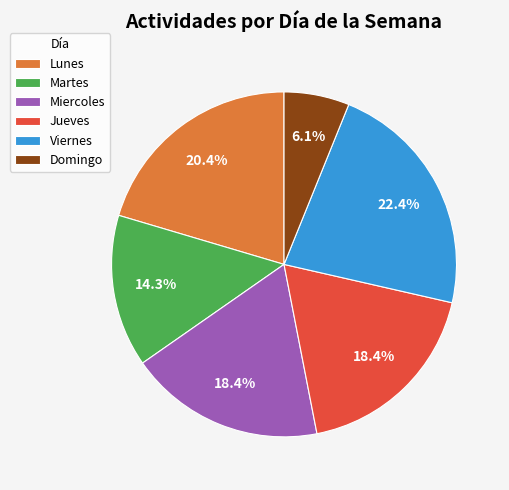

Is Domingo the majority of the pie?

No